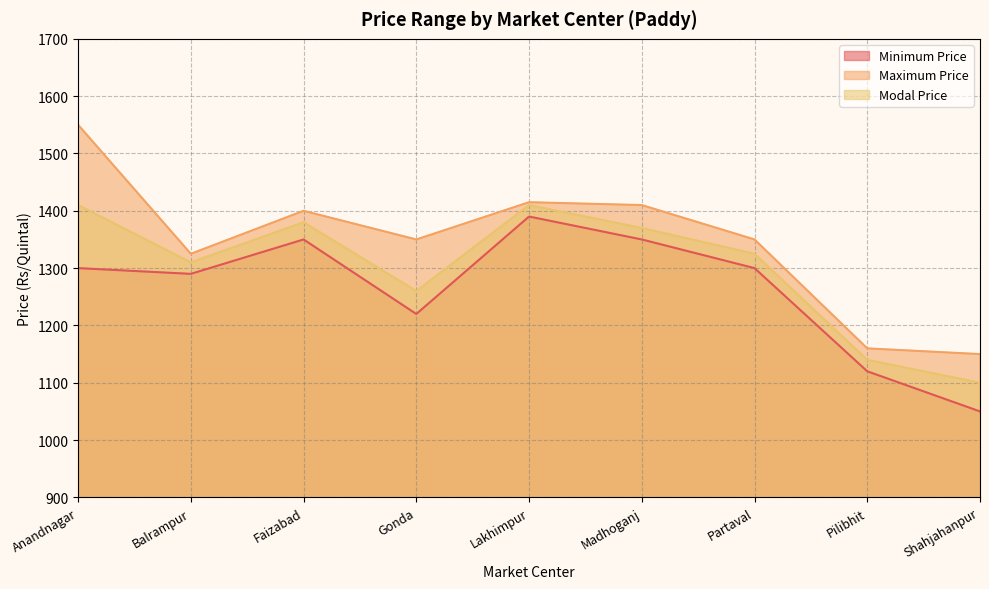

True or false: Maximum Price and Modal Price intersect in this chart.

False